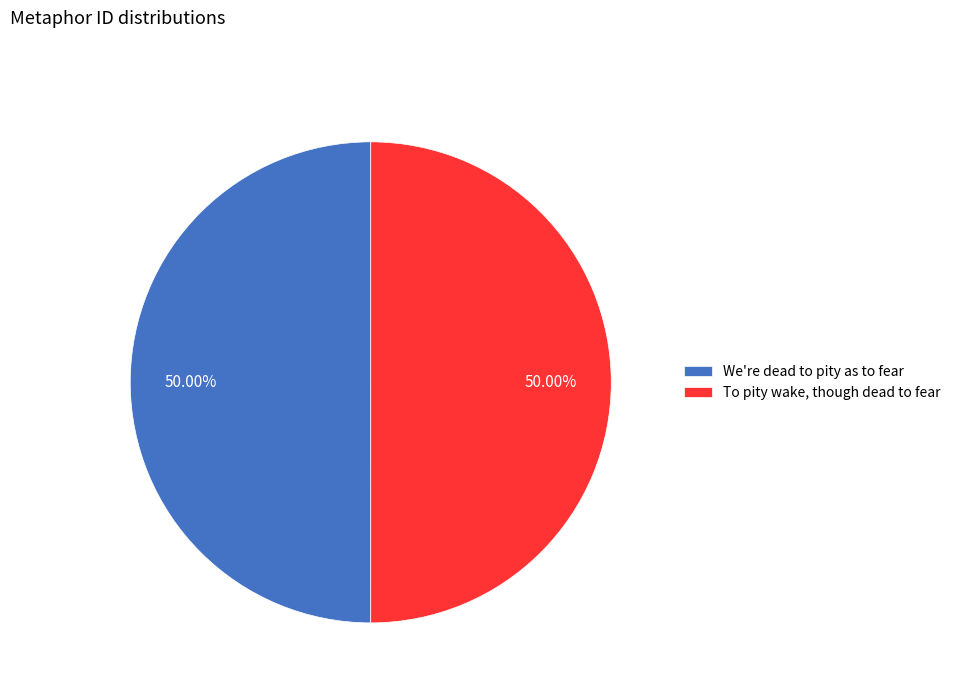

Combined, what portion of the pie is We're dead to pity as to fear and To pity wake, though dead to fear?

100.0%